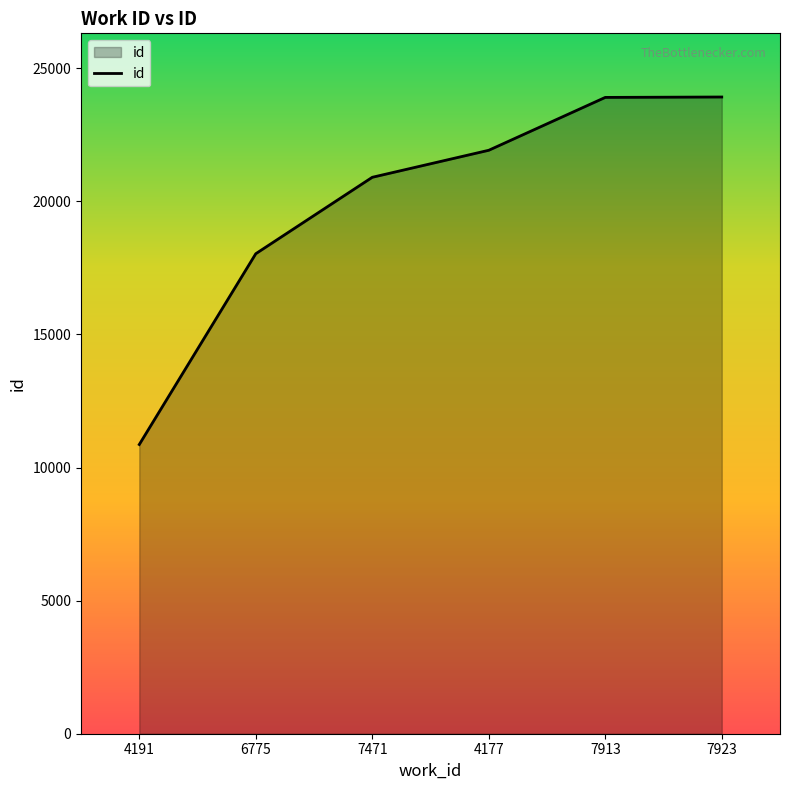

True or false: the data shows 34812 at 7471.

False